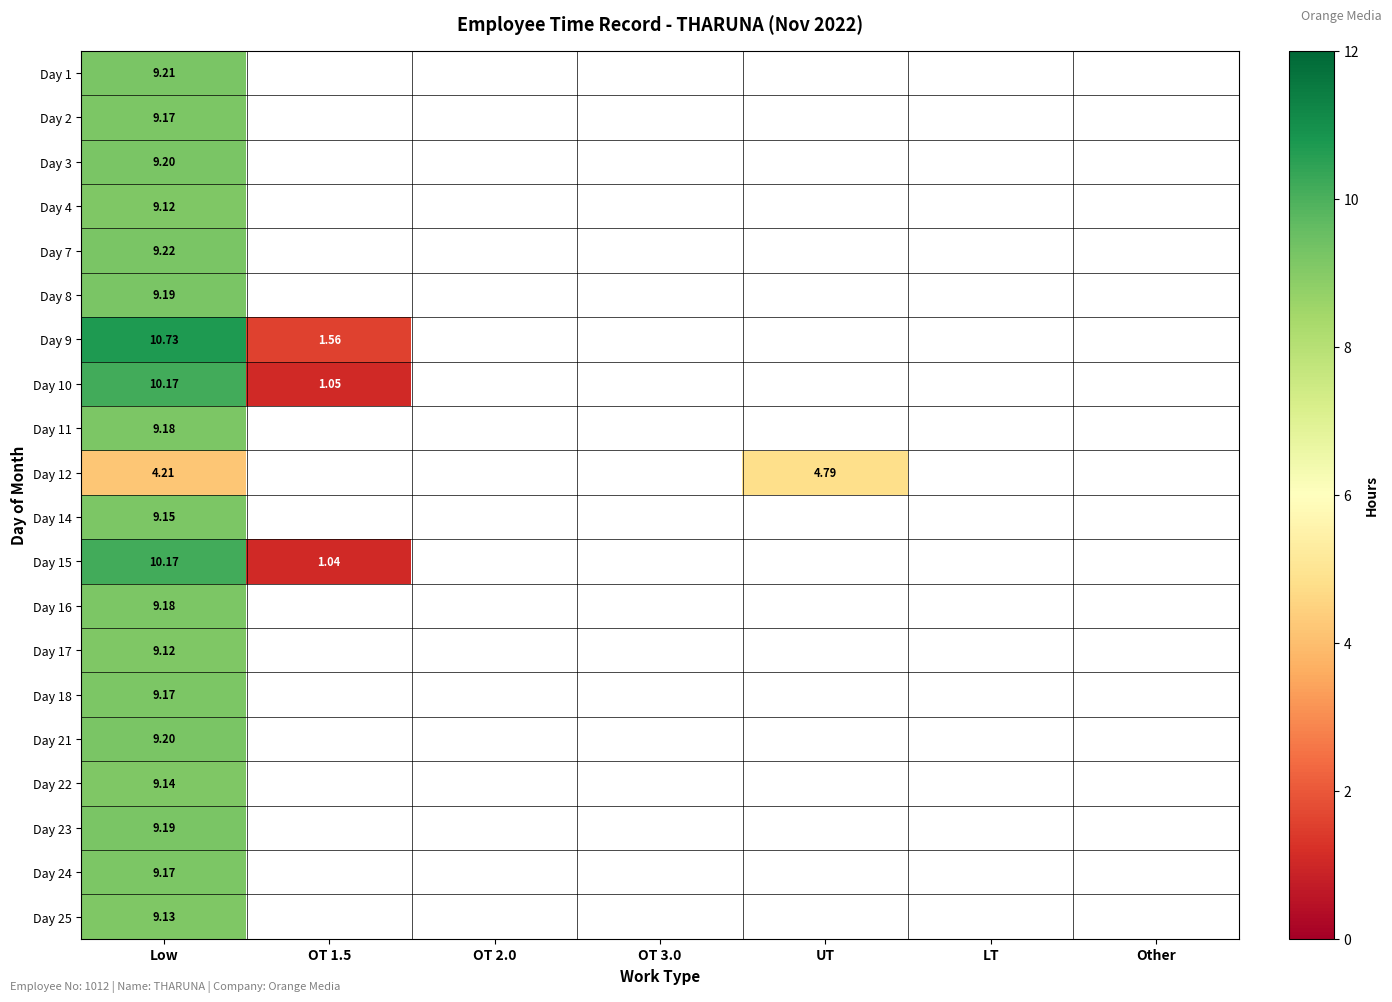

At which category is the sum across all series the highest?

Low